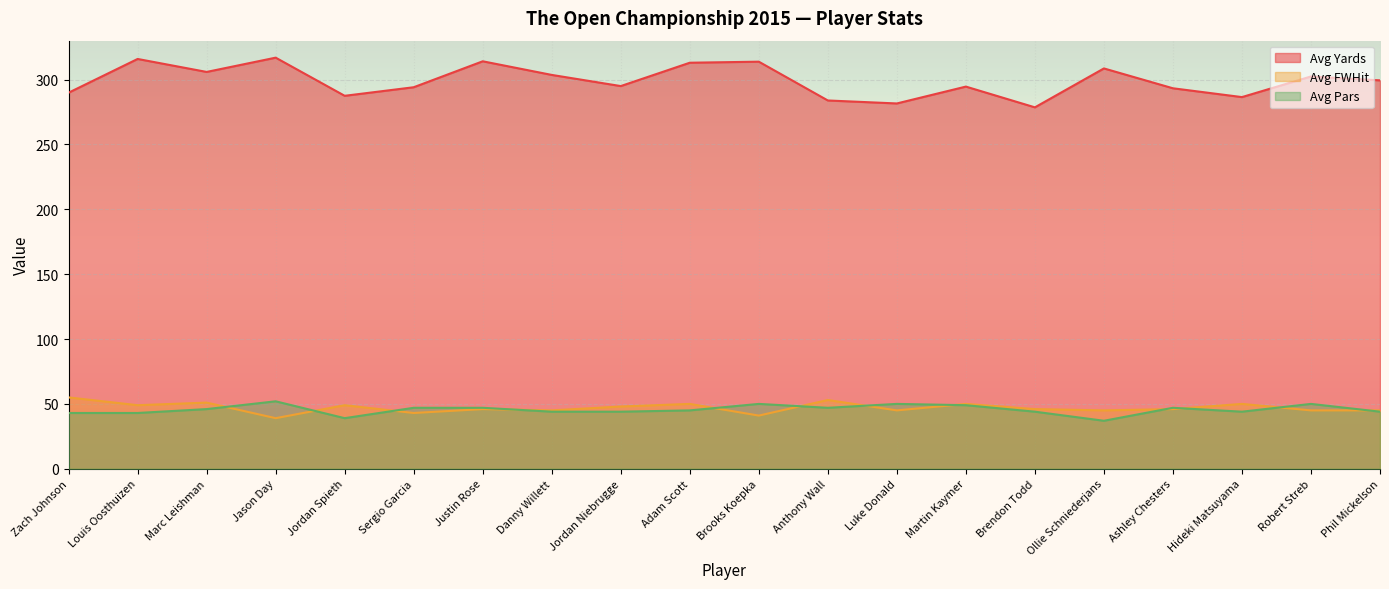

Which category has the highest value across all series?

Jason Day